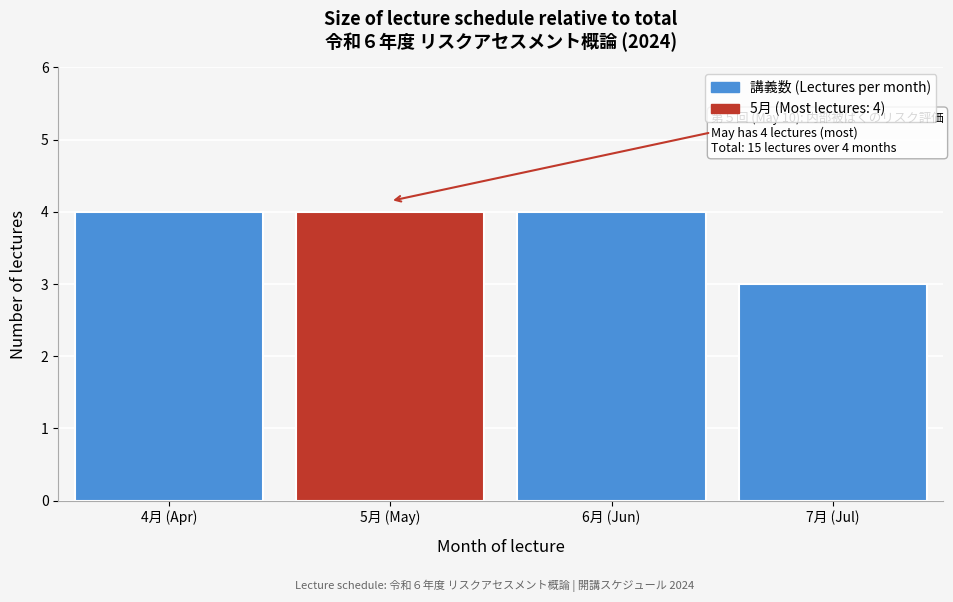

Reading left to right, list all the values displayed in this chart.

4月 (Apr)=4	5月 (May)=4	6月 (Jun)=4	7月 (Jul)=3